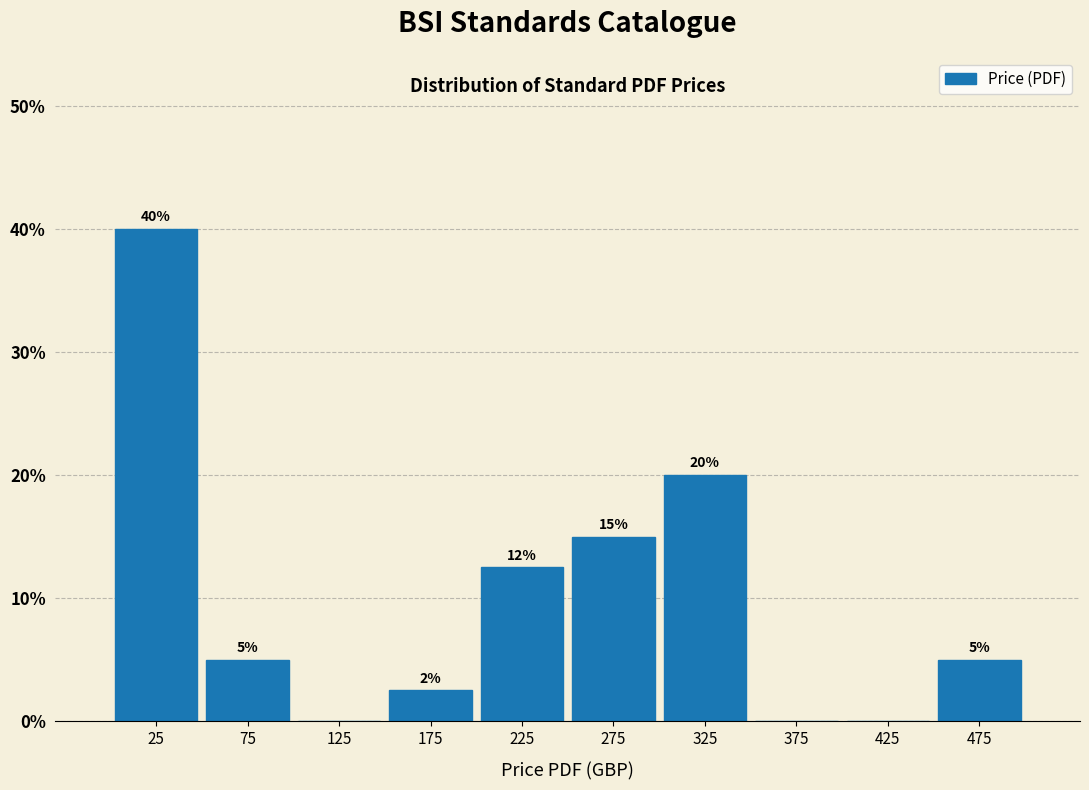

Which range on the x-axis has the tallest bar?

0 to 50